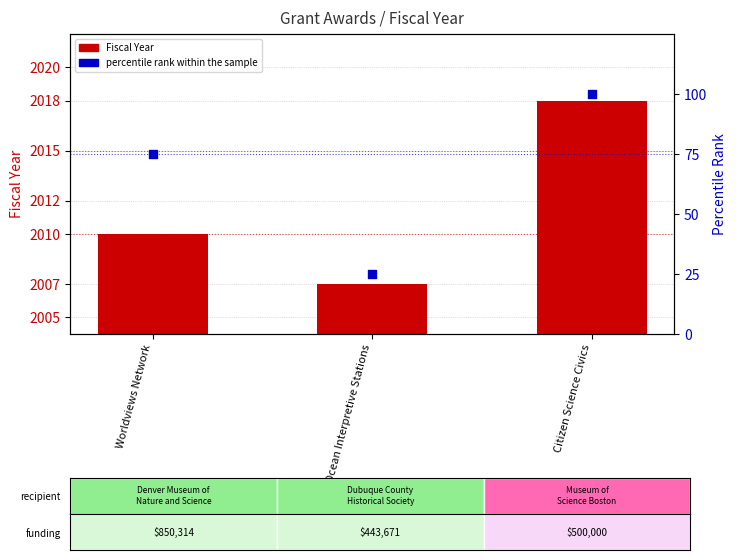

Which series reaches the minimum Y coordinate?

percentile rank within the sample